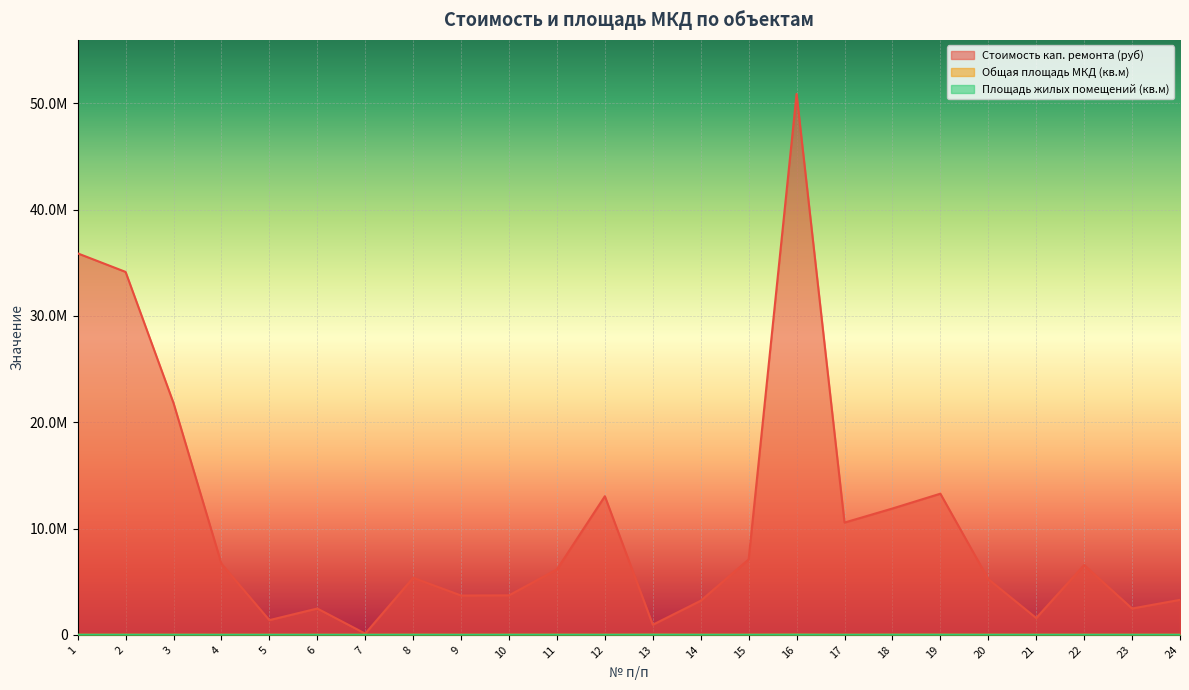

Which category has the lowest value across all series?

6